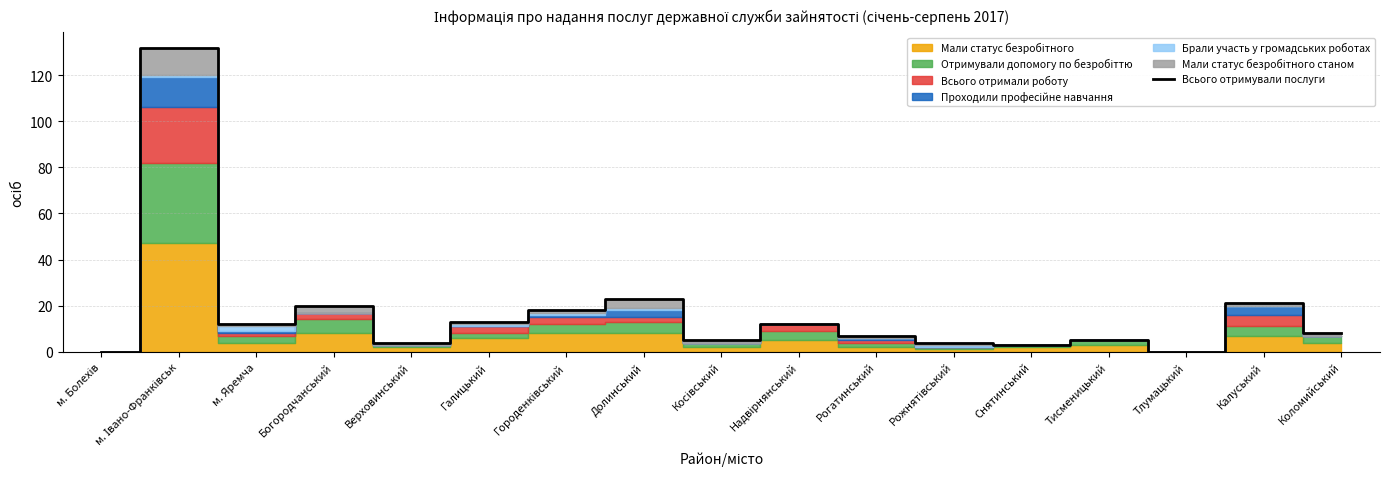

Approximately how many times larger is the value at Косівський compared to Тисменицький?

1.0